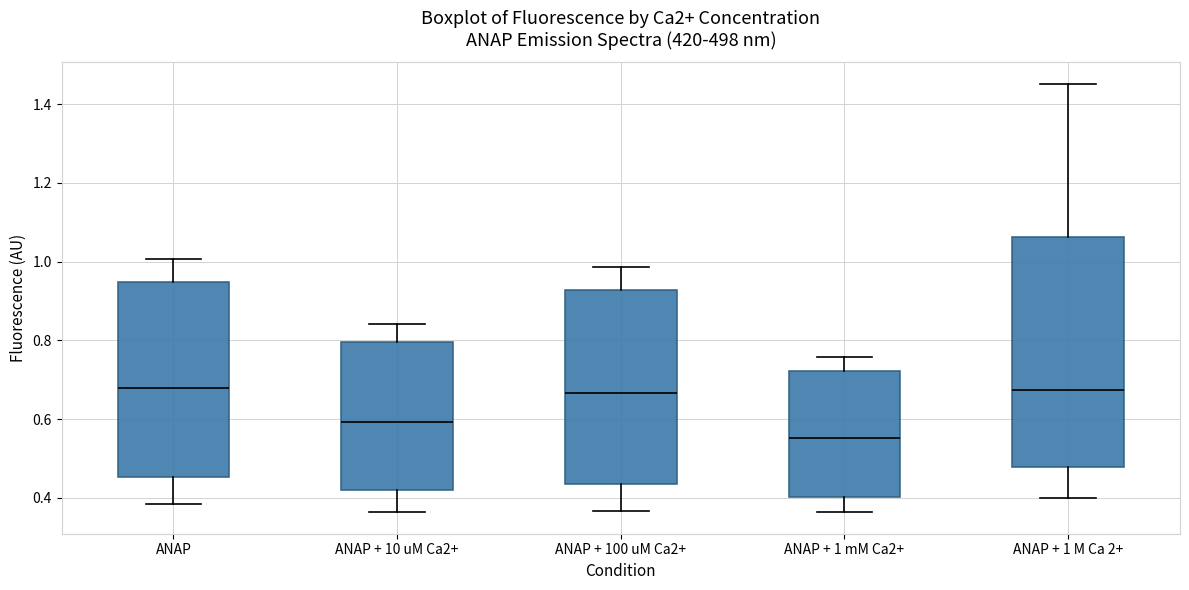

Comparing the boxes themselves (not the whiskers), which one is the tallest?

ANAP + 1 M Ca 2+